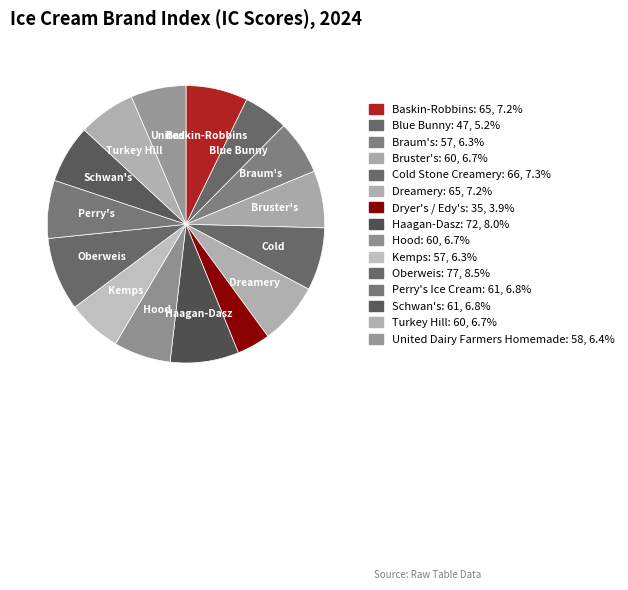

Between Cold Stone Creamery and Schwan's, which is larger?

Cold Stone Creamery